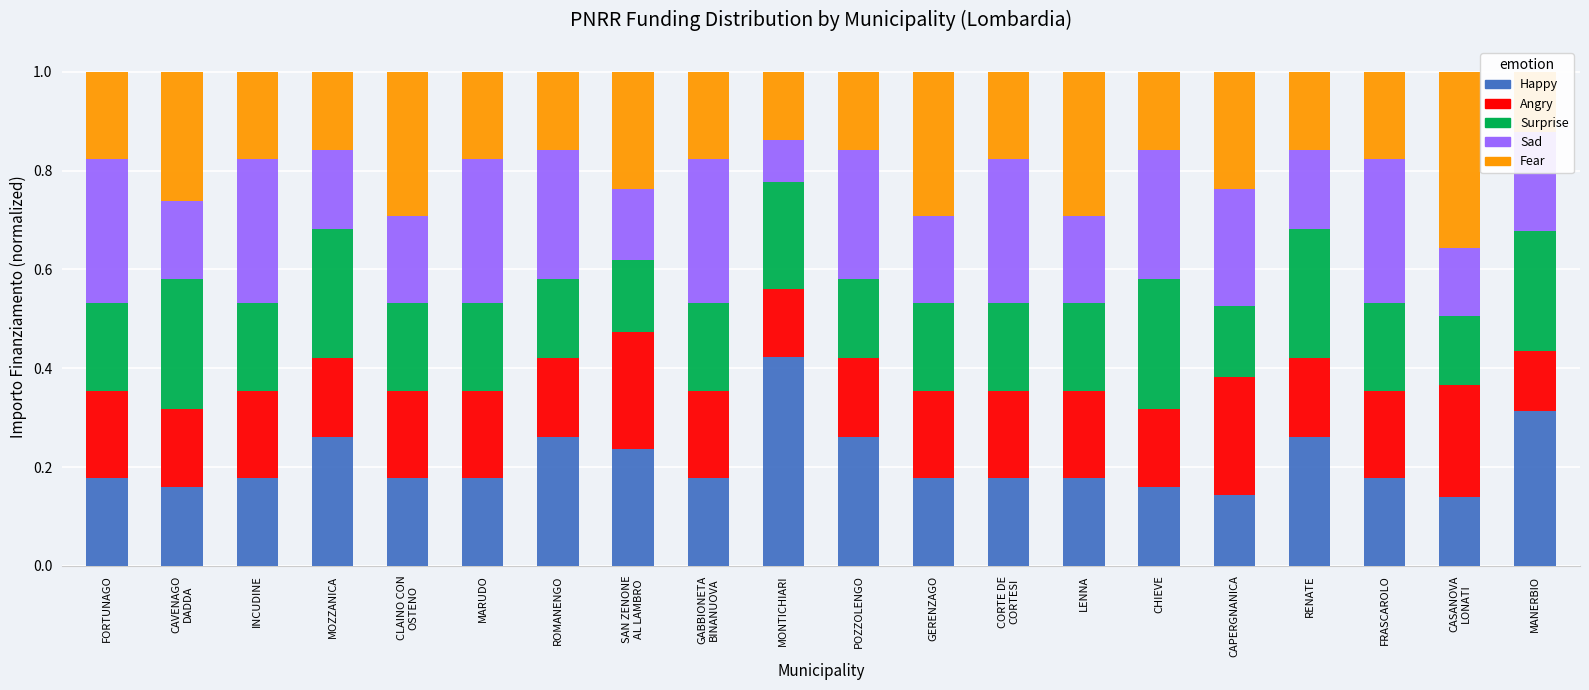

What value does the Angry series have at LENNA?

0.2